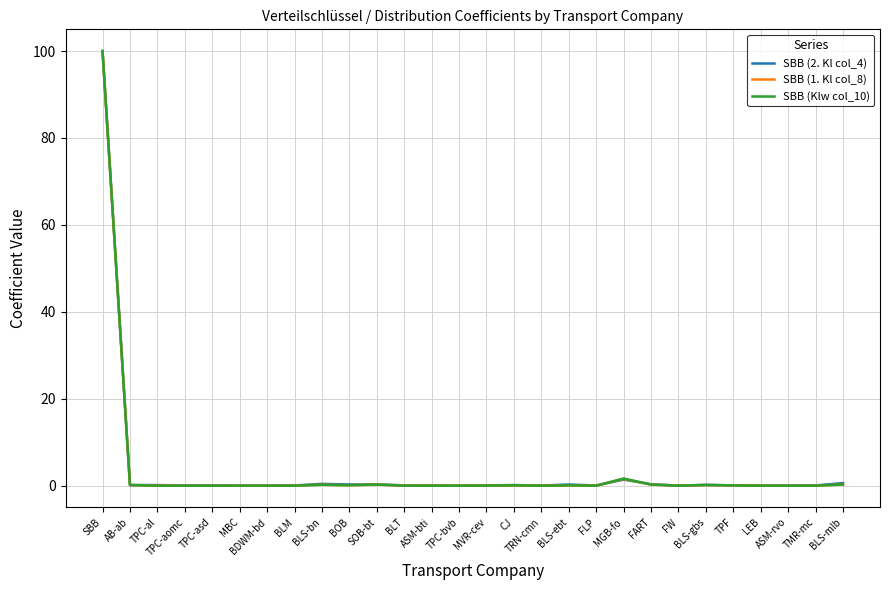

Which series has the largest range (max minus min)?

SBB (Klw col_10)